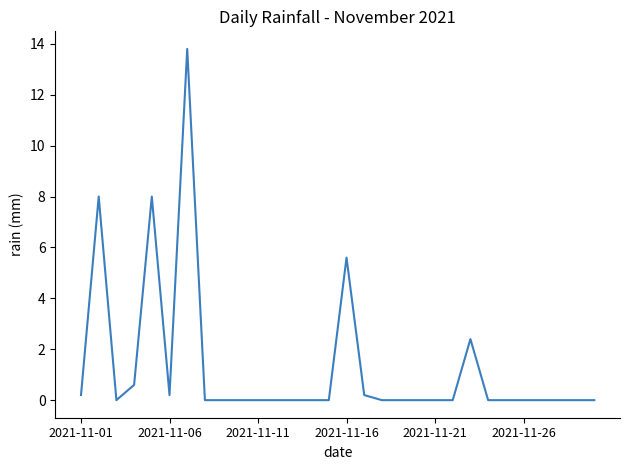

True or false: there are more than 2 points higher than both neighbors.

True